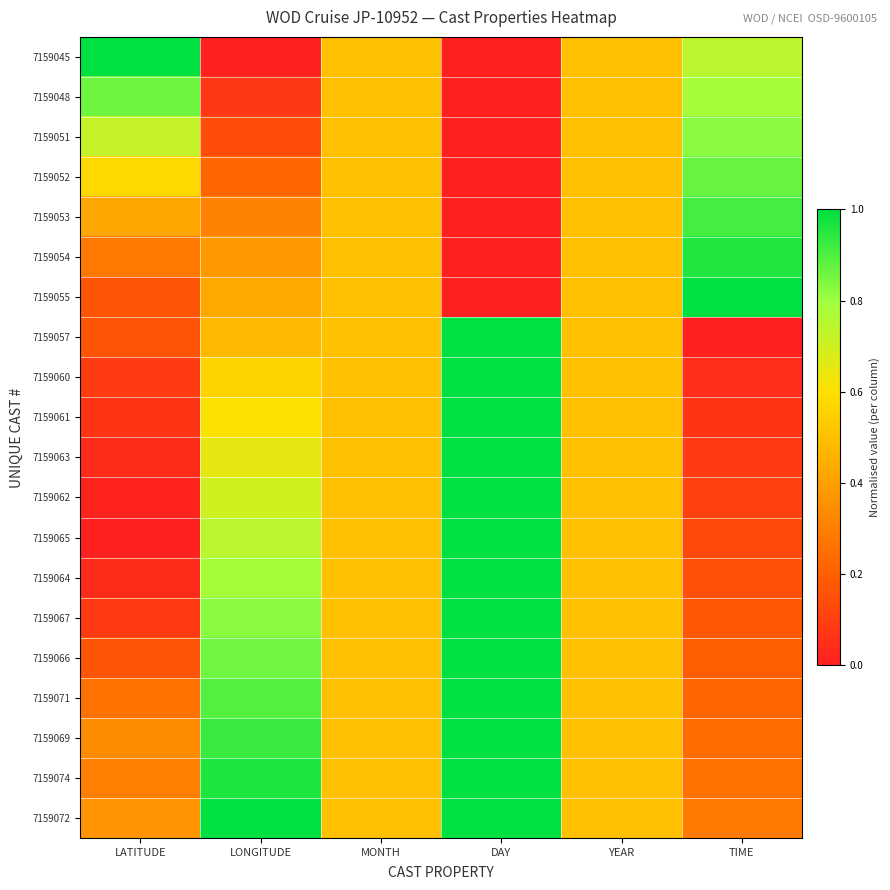

Reading left to right, what are all the values shown in this chart?

7159045: LATITUDE=1.0	LONGITUDE=0.0	MONTH=0.5	DAY=0.0	YEAR=0.5	TIME=0.7
7159048: LATITUDE=0.9	LONGITUDE=0.1	MONTH=0.5	DAY=0.0	YEAR=0.5	TIME=0.8
7159051: LATITUDE=0.7	LONGITUDE=0.1	MONTH=0.5	DAY=0.0	YEAR=0.5	TIME=0.8
7159052: LATITUDE=0.6	LONGITUDE=0.2	MONTH=0.5	DAY=0.0	YEAR=0.5	TIME=0.9
7159053: LATITUDE=0.4	LONGITUDE=0.3	MONTH=0.5	DAY=0.0	YEAR=0.5	TIME=0.9
7159054: LATITUDE=0.3	LONGITUDE=0.4	MONTH=0.5	DAY=0.0	YEAR=0.5	TIME=1.0
7159055: LATITUDE=0.2	LONGITUDE=0.4	MONTH=0.5	DAY=0.0	YEAR=0.5	TIME=1.0
7159057: LATITUDE=0.2	LONGITUDE=0.5	MONTH=0.5	DAY=1.0	YEAR=0.5	TIME=0.0
7159060: LATITUDE=0.1	LONGITUDE=0.6	MONTH=0.5	DAY=1.0	YEAR=0.5	TIME=0.0
7159061: LATITUDE=0.1	LONGITUDE=0.6	MONTH=0.5	DAY=1.0	YEAR=0.5	TIME=0.1
7159063: LATITUDE=0.0	LONGITUDE=0.7	MONTH=0.5	DAY=1.0	YEAR=0.5	TIME=0.1
7159062: LATITUDE=0.0	LONGITUDE=0.7	MONTH=0.5	DAY=1.0	YEAR=0.5	TIME=0.1
7159065: LATITUDE=0.0	LONGITUDE=0.7	MONTH=0.5	DAY=1.0	YEAR=0.5	TIME=0.1
7159064: LATITUDE=0.0	LONGITUDE=0.8	MONTH=0.5	DAY=1.0	YEAR=0.5	TIME=0.2
7159067: LATITUDE=0.1	LONGITUDE=0.8	MONTH=0.5	DAY=1.0	YEAR=0.5	TIME=0.2
7159066: LATITUDE=0.2	LONGITUDE=0.9	MONTH=0.5	DAY=1.0	YEAR=0.5	TIME=0.2
7159071: LATITUDE=0.3	LONGITUDE=0.9	MONTH=0.5	DAY=1.0	YEAR=0.5	TIME=0.2
7159069: LATITUDE=0.3	LONGITUDE=0.9	MONTH=0.5	DAY=1.0	YEAR=0.5	TIME=0.2
7159074: LATITUDE=0.3	LONGITUDE=1.0	MONTH=0.5	DAY=1.0	YEAR=0.5	TIME=0.3
7159072: LATITUDE=0.4	LONGITUDE=1.0	MONTH=0.5	DAY=1.0	YEAR=0.5	TIME=0.3